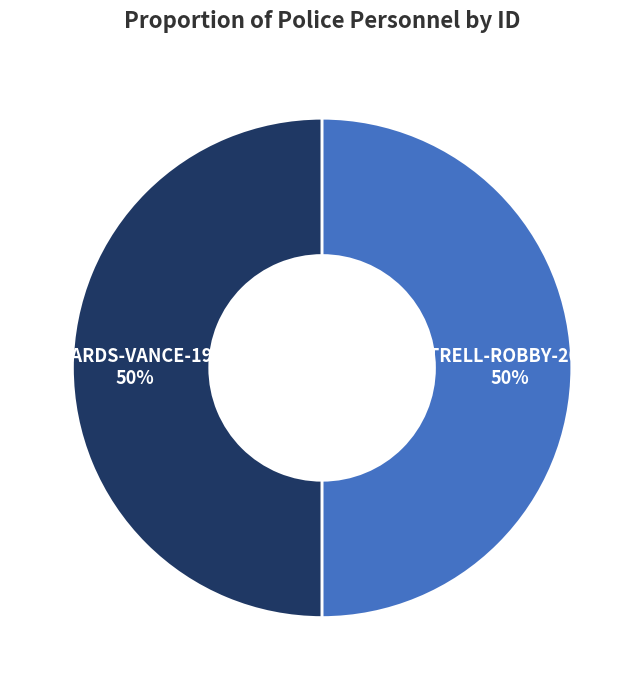

Is the sum of COTTRELL-ROBBY-202111 and EDWARDS-VANCE-1991 greater than half?

Yes